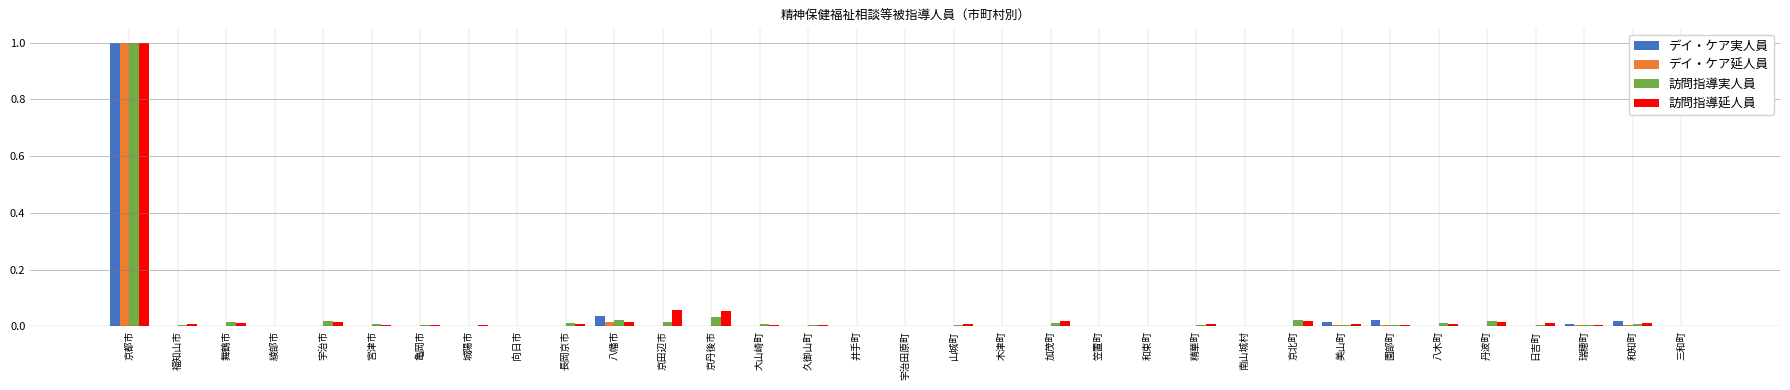

At which category is the sum across all series the highest?

京都市